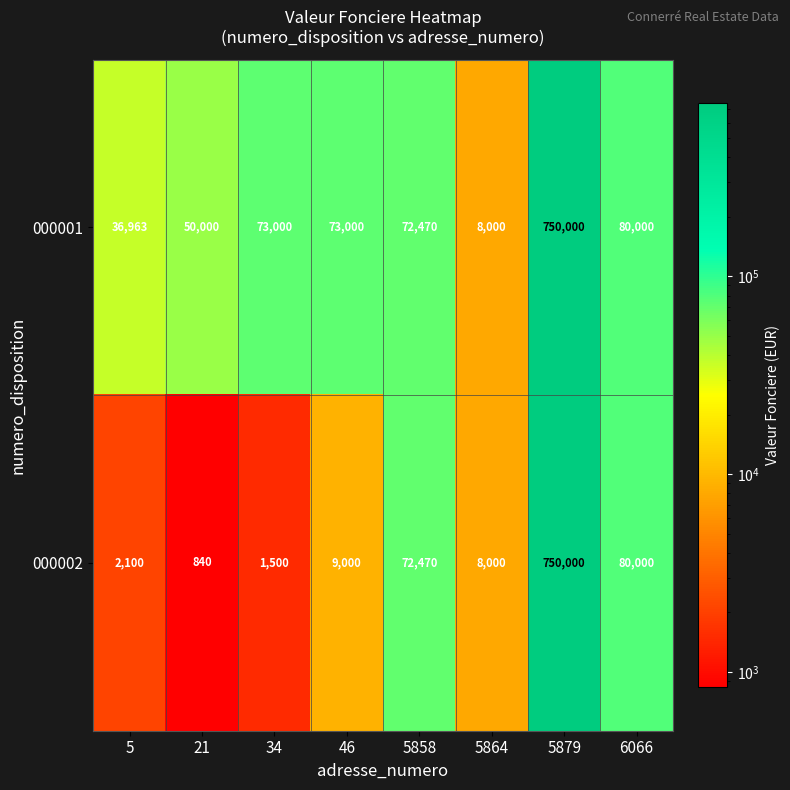

What is the difference between the 000001 values at 21 and 5879?

700000